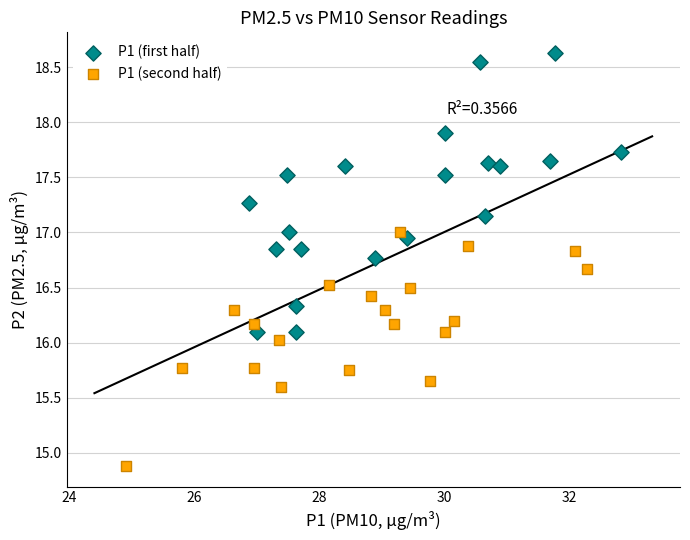

What are all the series names shown in the legend?

P1 (first half), P1 (second half)